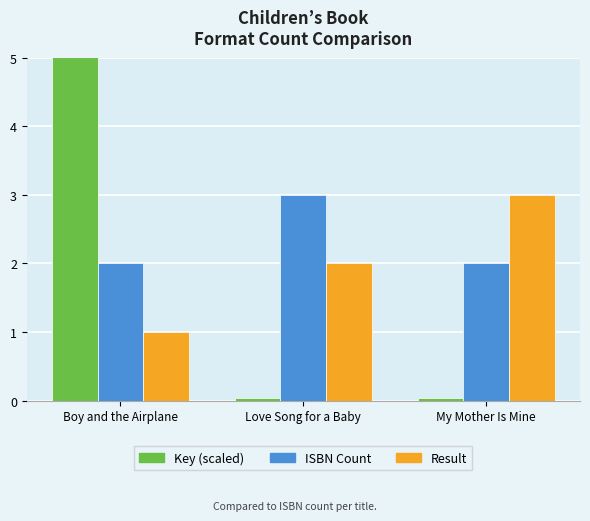

Reading left to right, extract all data points from this chart.

Key: Boy and the Airplane=12.1	Love Song for a Baby=0.0	My Mother Is Mine=0.0
ISBN Count: Boy and the Airplane=2.0	Love Song for a Baby=3.0	My Mother Is Mine=2.0
Result: Boy and the Airplane=1.0	Love Song for a Baby=2.0	My Mother Is Mine=3.0